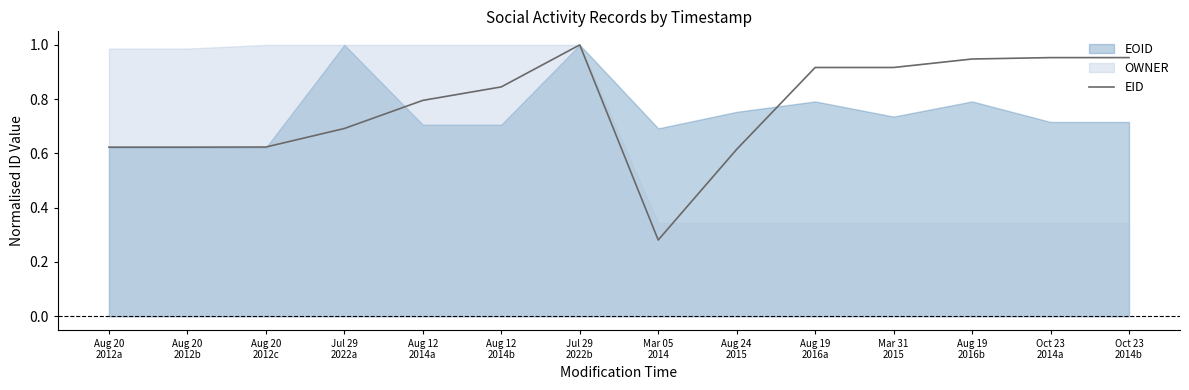

What is the average value?

0.8